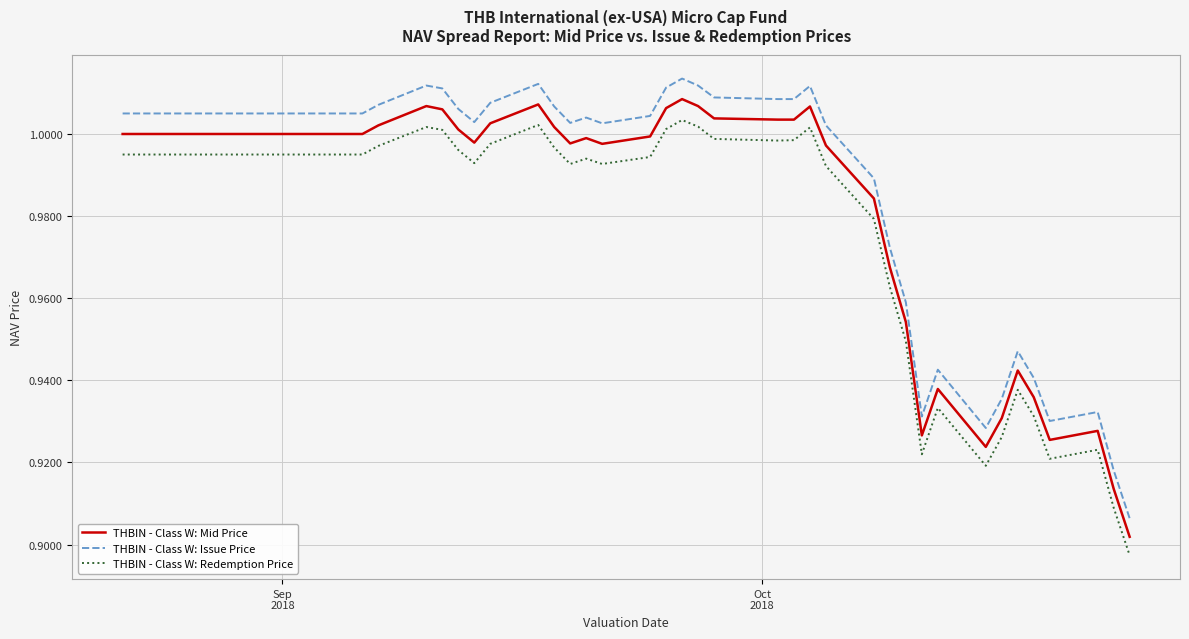

Which series has the largest total across all categories?

THBIN - Class W: Issue Price